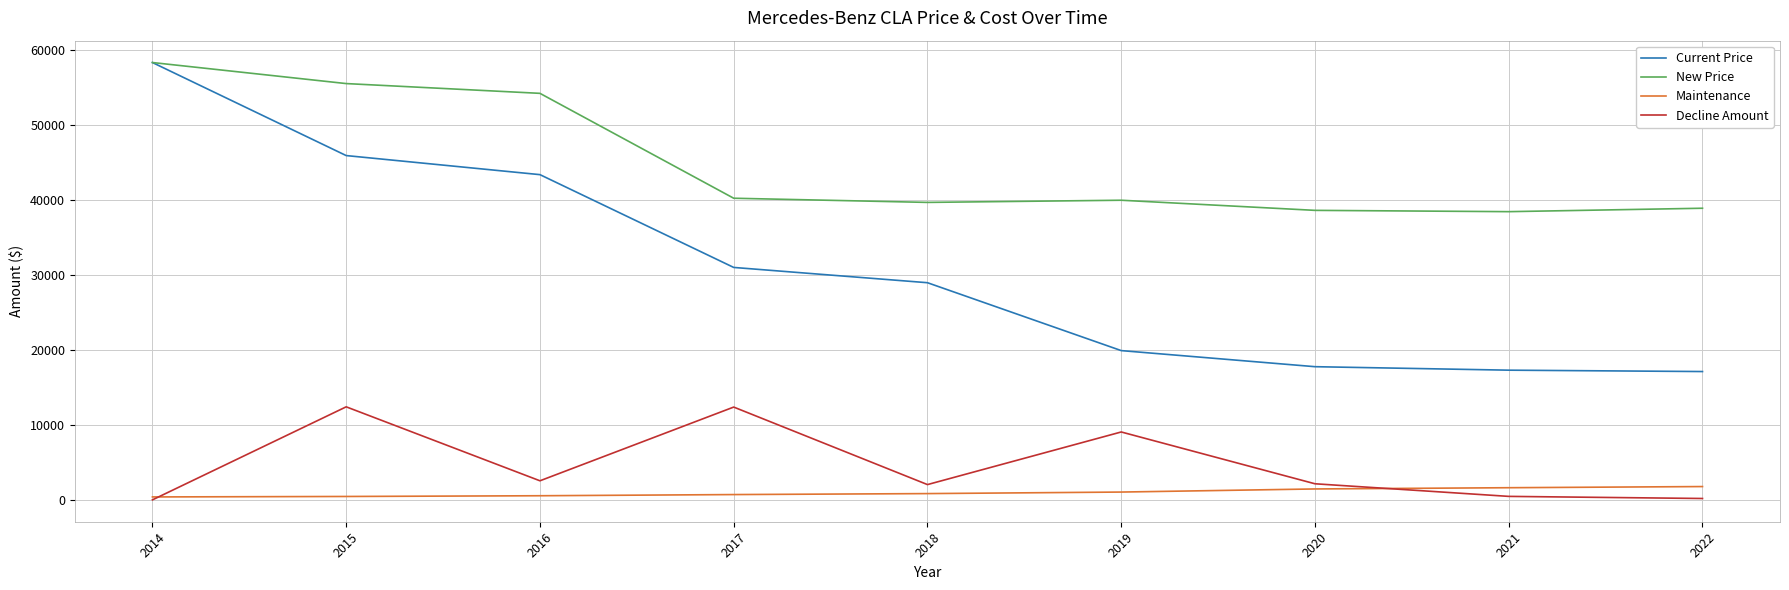

What is the difference between the New Price values at 2018 and 2016?

14541